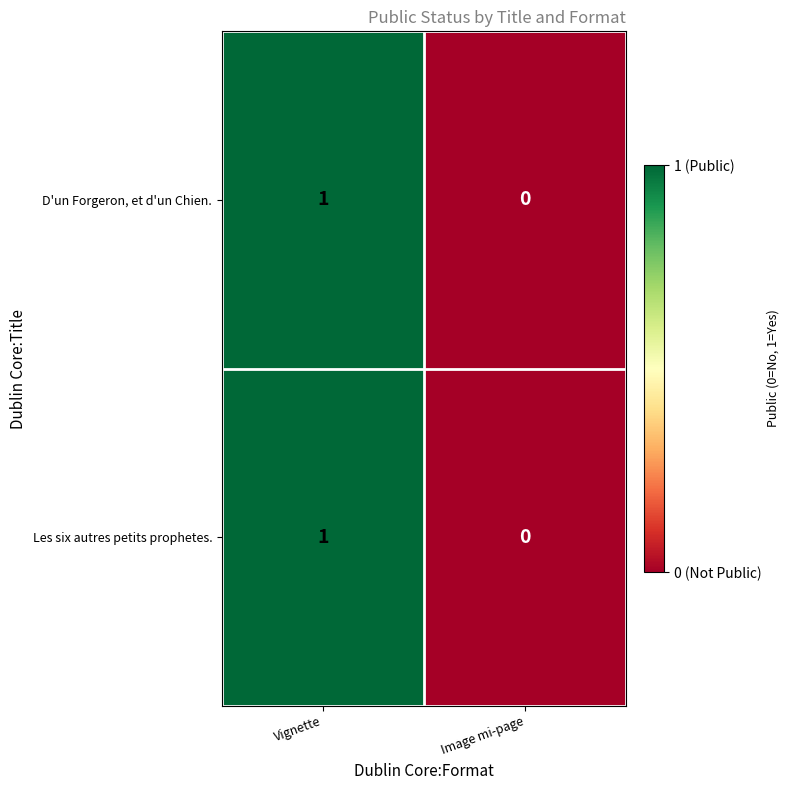

The value of Les six autres petits prophetes. at Image mi-page is 0. True or false?

True